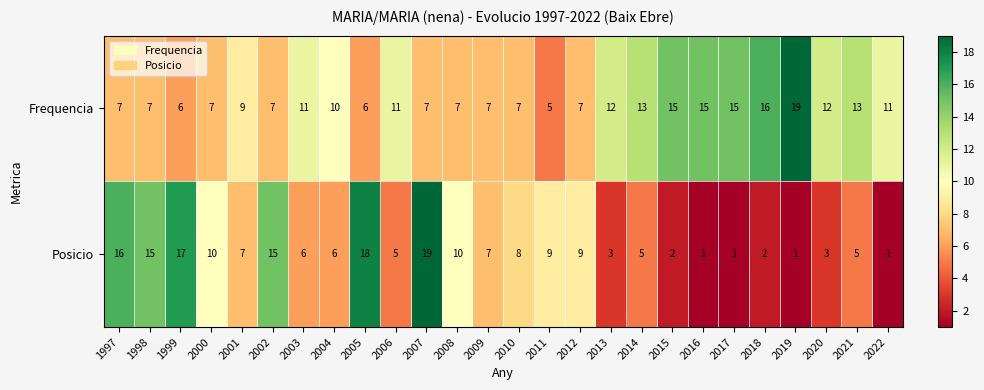

What is the approximate value of Posicio at 2001, to the nearest 10?

10